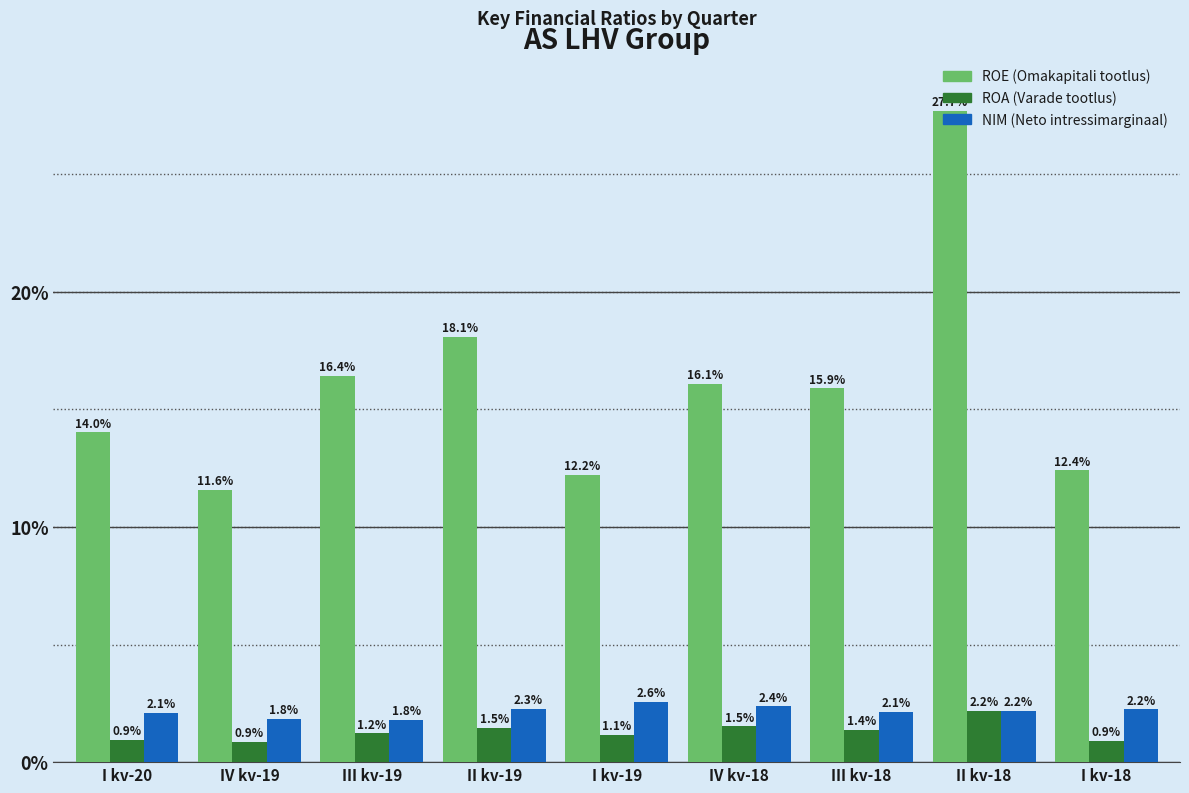

What is the spread (max minus min) of values at IV kv-19?

10.7